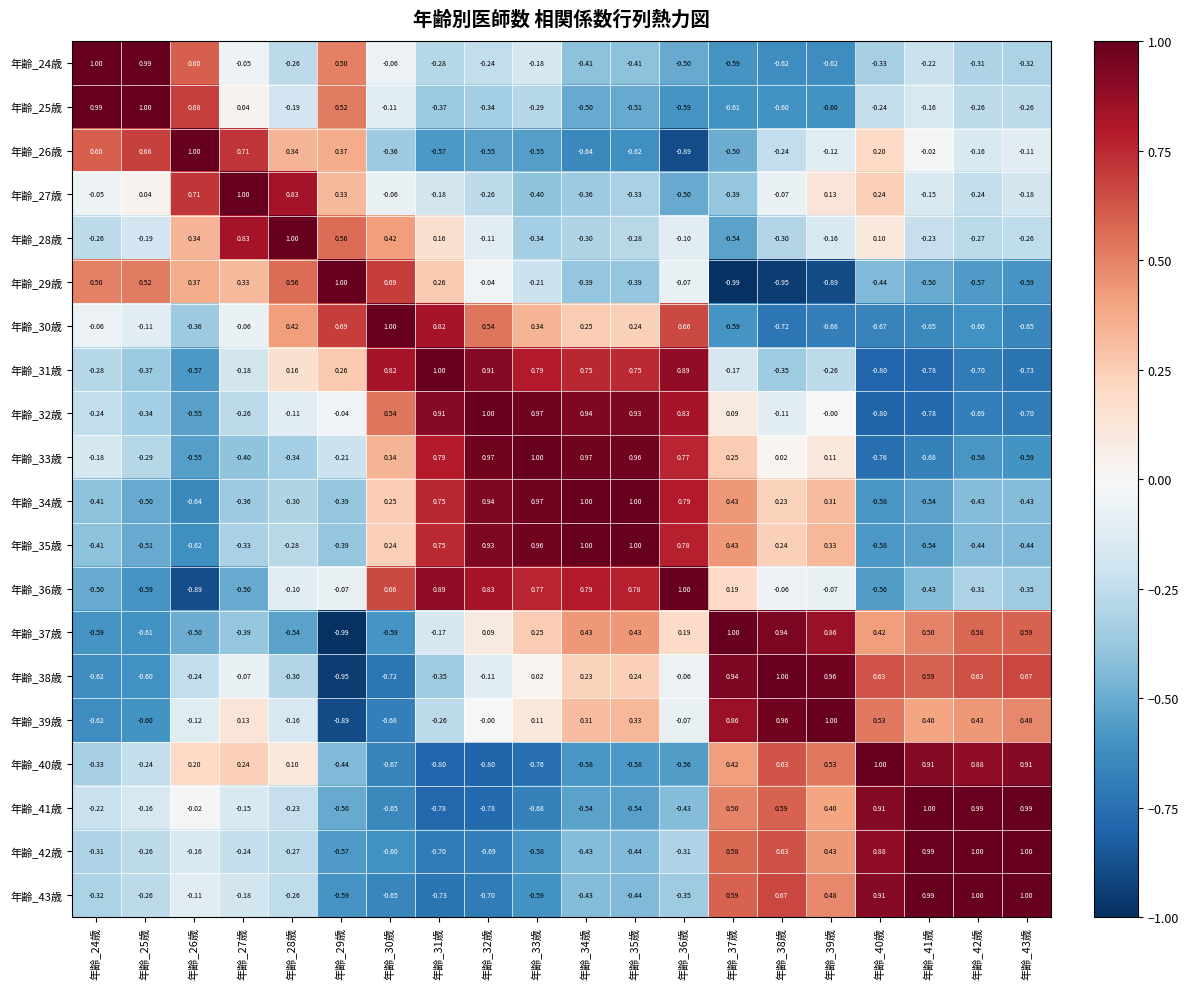

Which series changed the most between 年齢_37歳 and 年齢_38歳?

年齢_27歳